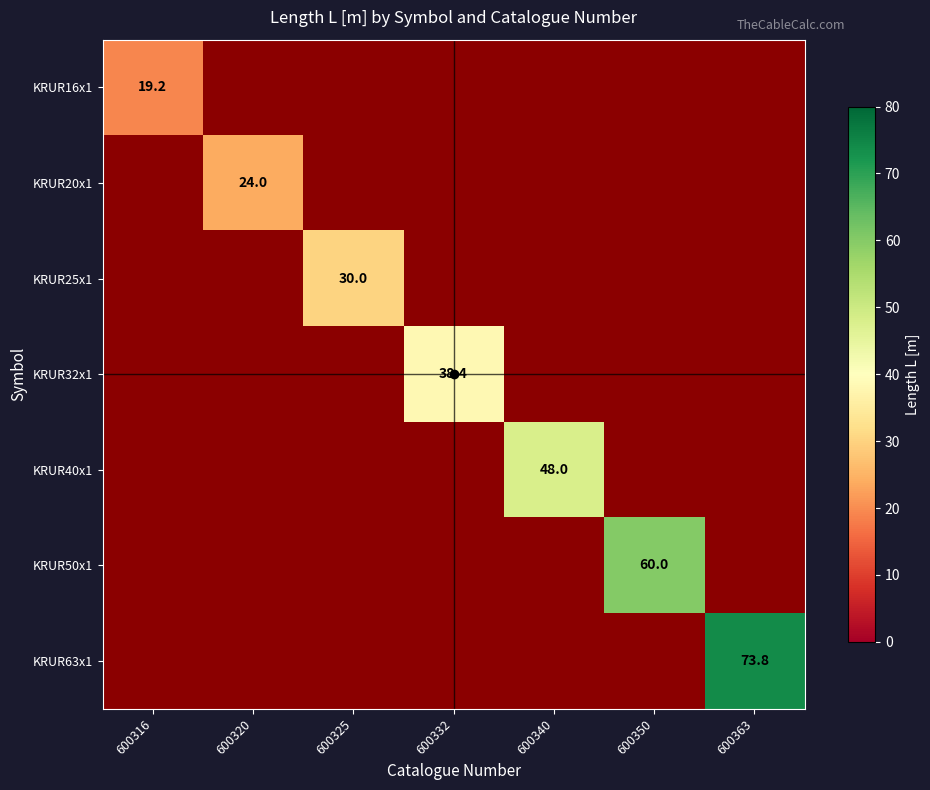

The value of KRUR25x1 at 600325 is 47.1. True or false?

False